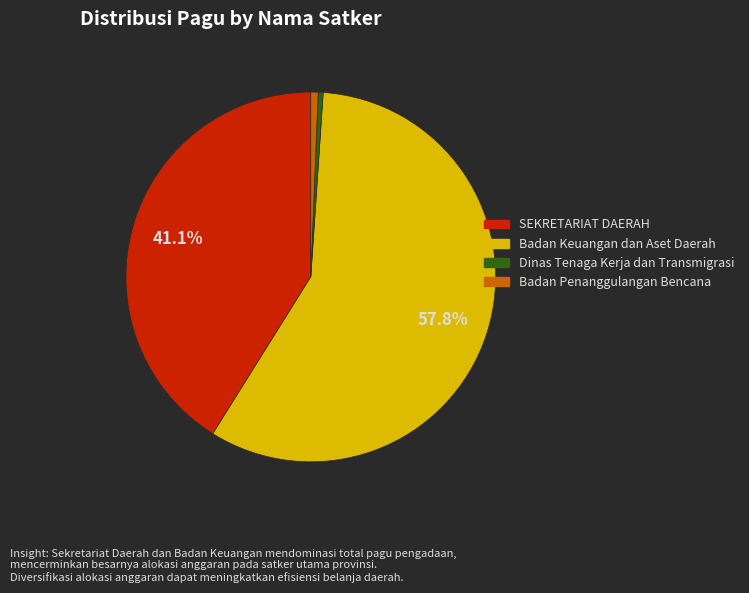

Which category has the biggest portion of the pie?

Badan Keuangan dan Aset Daerah